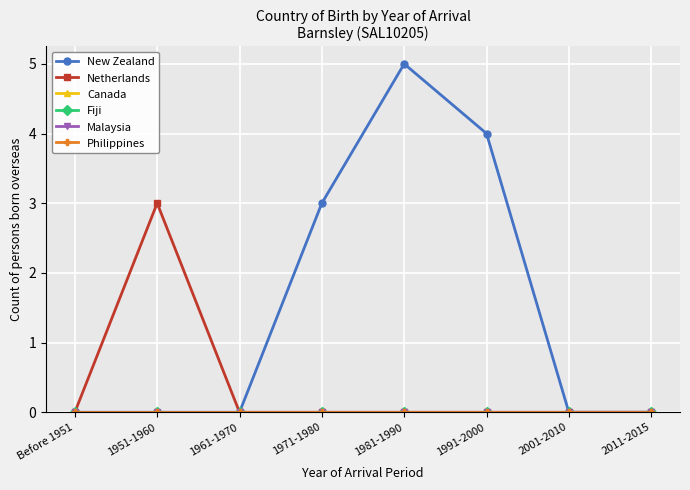

What is the label of the 6th point from the right?

1961-1970